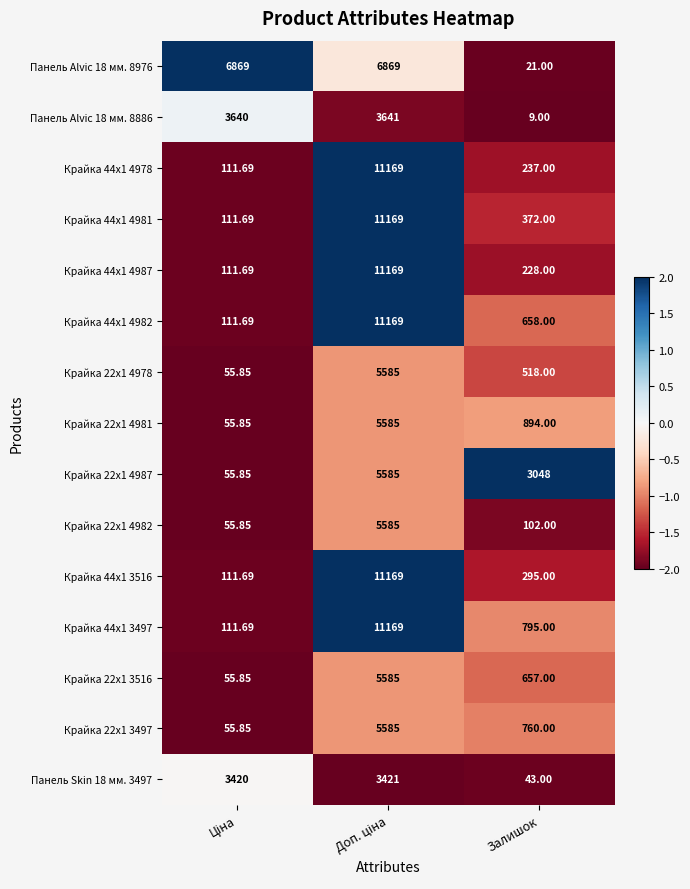

At which label is Крайка 22x1 3497 closest to 2820?

Залишок